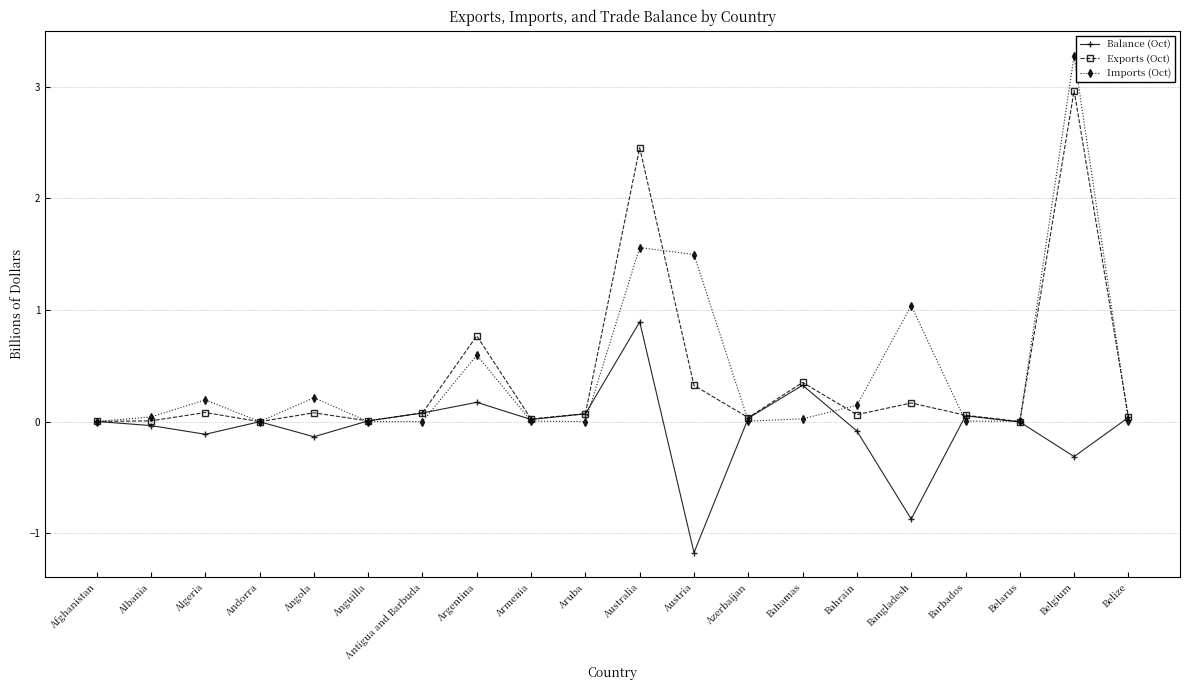

What is the total value across all series at Angola?

0.2